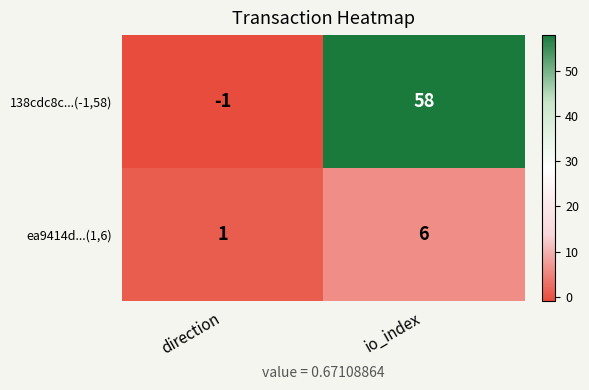

How many series are shown in this chart?

2